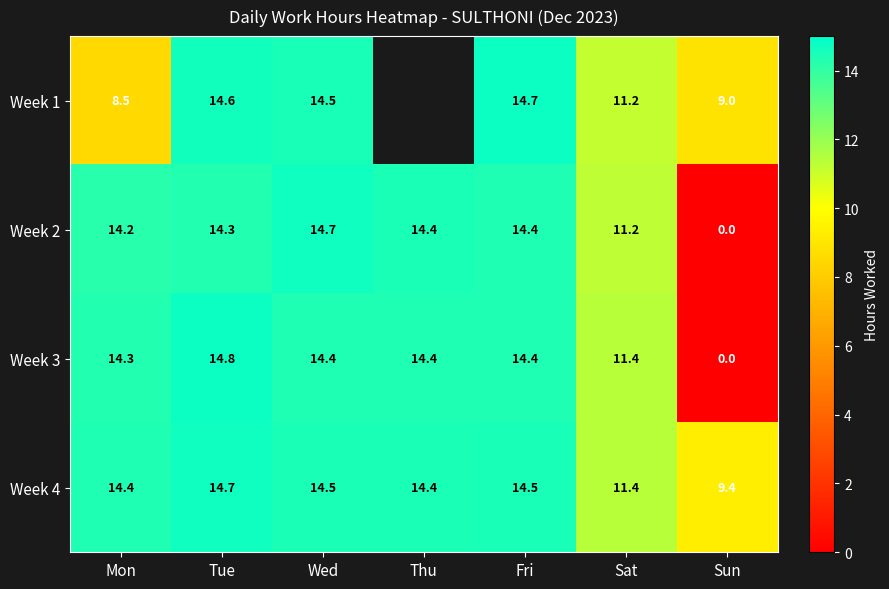

How many distinct data groups are displayed?

4